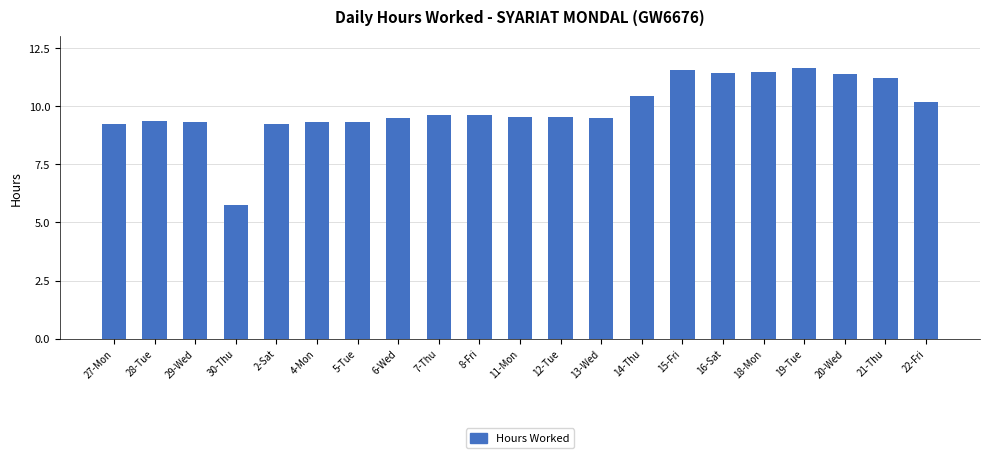

What is the sum of the values at 28-Tue and 21-Thu?

20.6